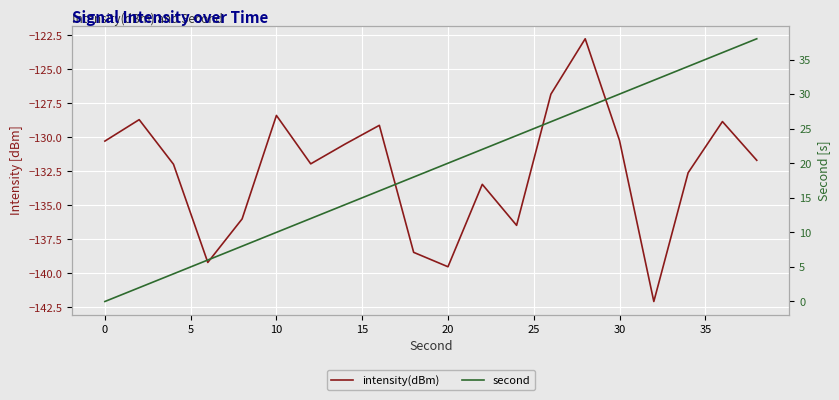

Is the value of second at 20 greater than the value of intensity(dBm) at 5?

Yes